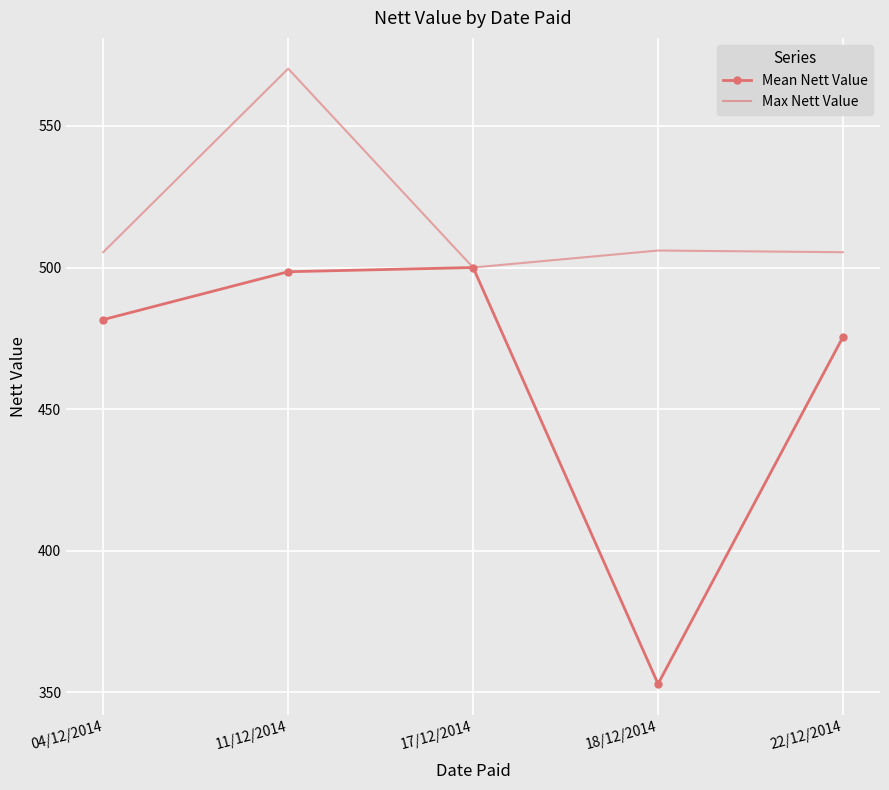

What value does the Max Nett Value series have at 18/12/2014?

506.0